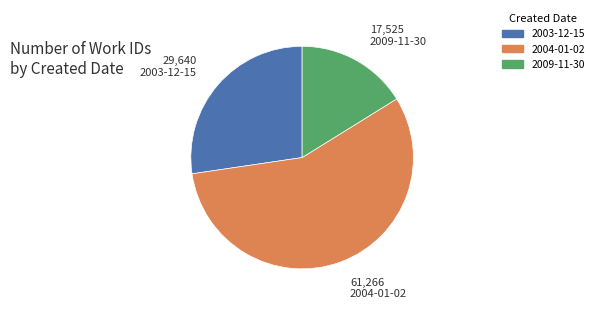

The 2009-11-30 slice represents 16% of the pie. True or false?

True